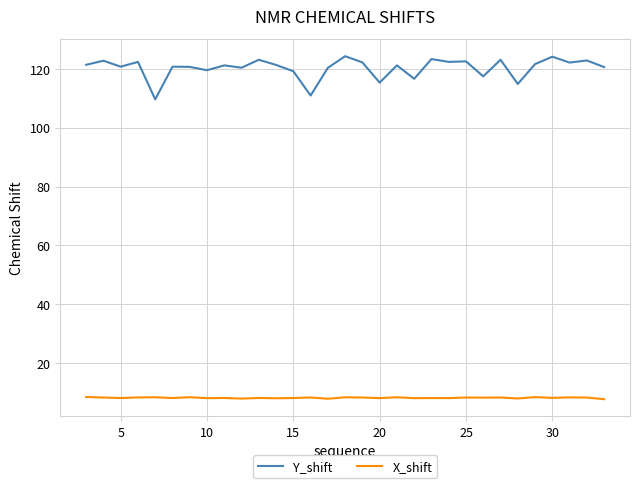

Does the chart have visible grid lines?

Yes